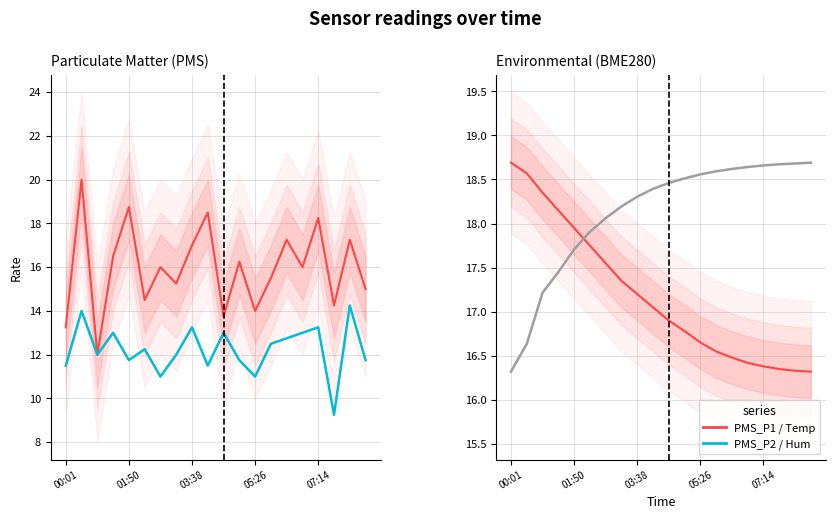

The PMS_P1 series shows 18.1 at 00:01. True or false?

False